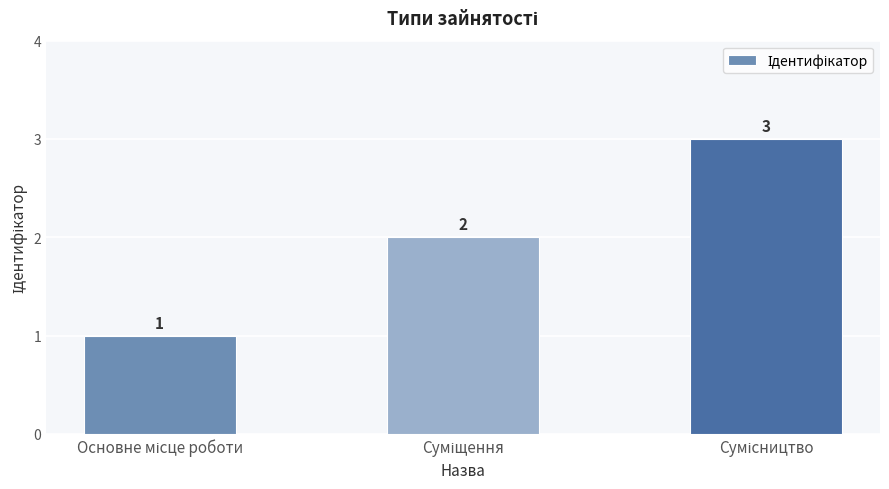

What is the sum of all values?

6